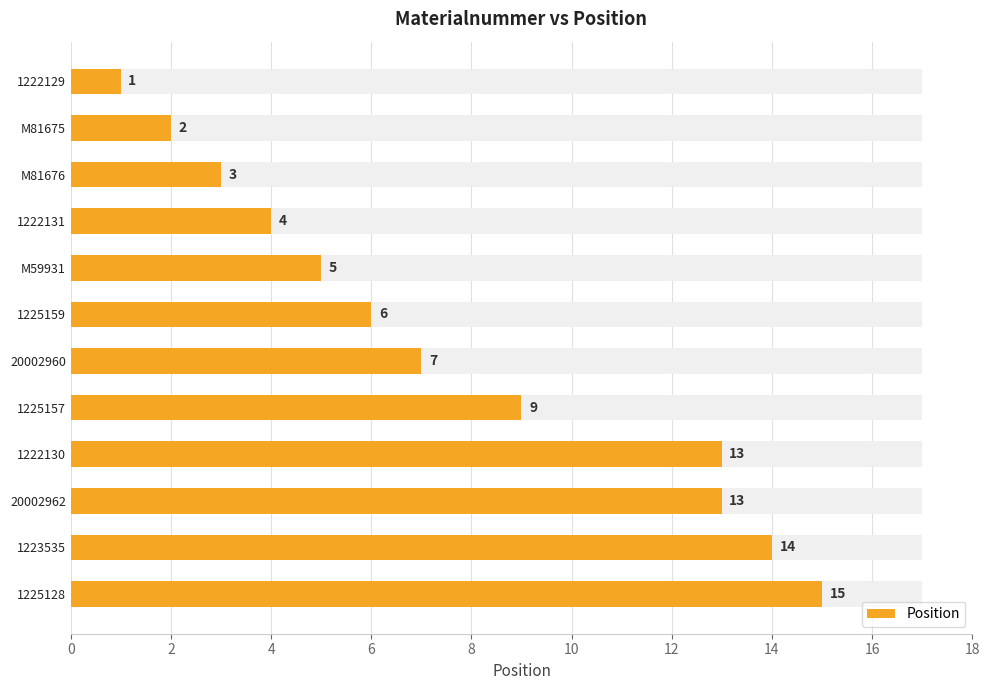

What is the ratio of the value at M81676 to the value at 20002960?

0.4